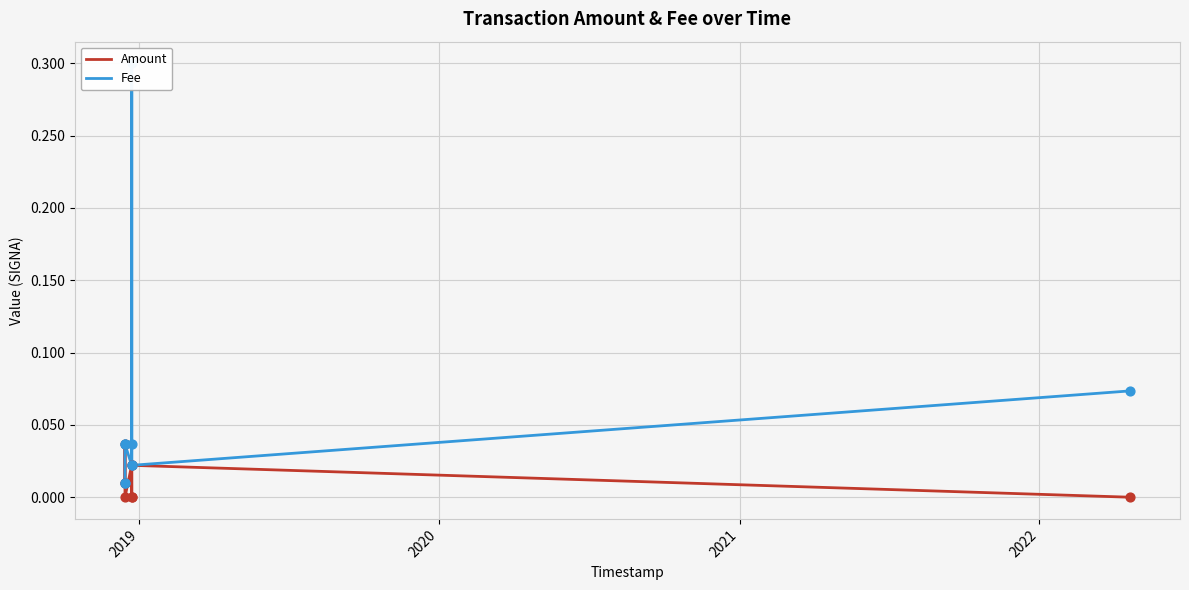

At how many categories does at least one series exceed 0?

9